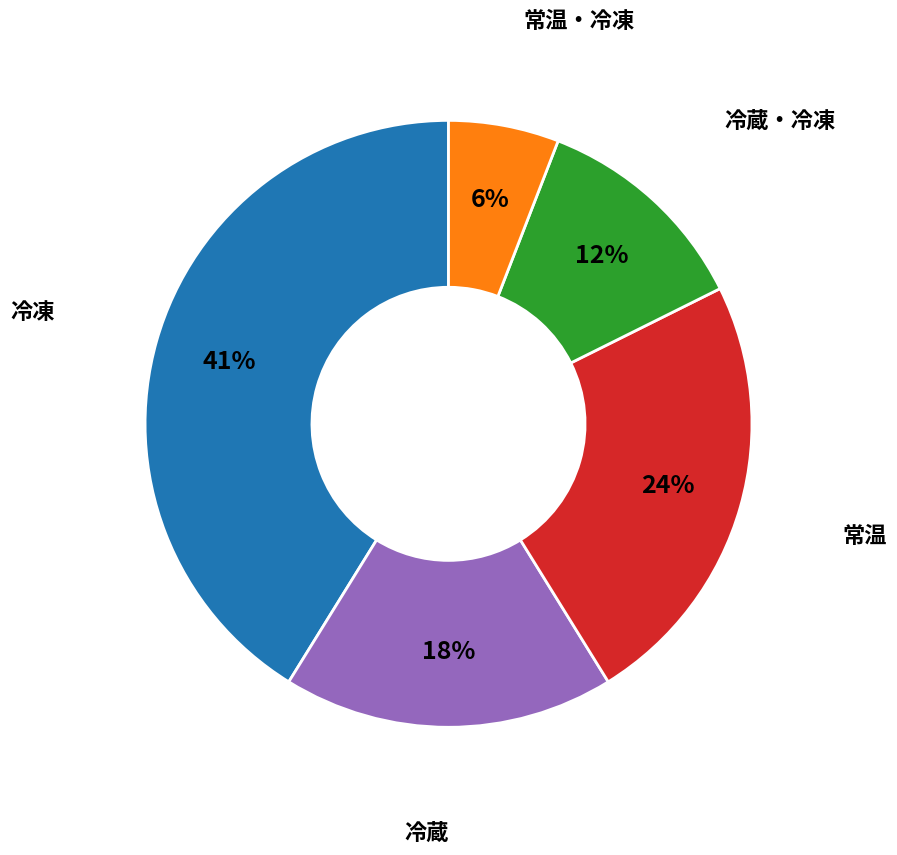

Count the number of slices in the pie.

5